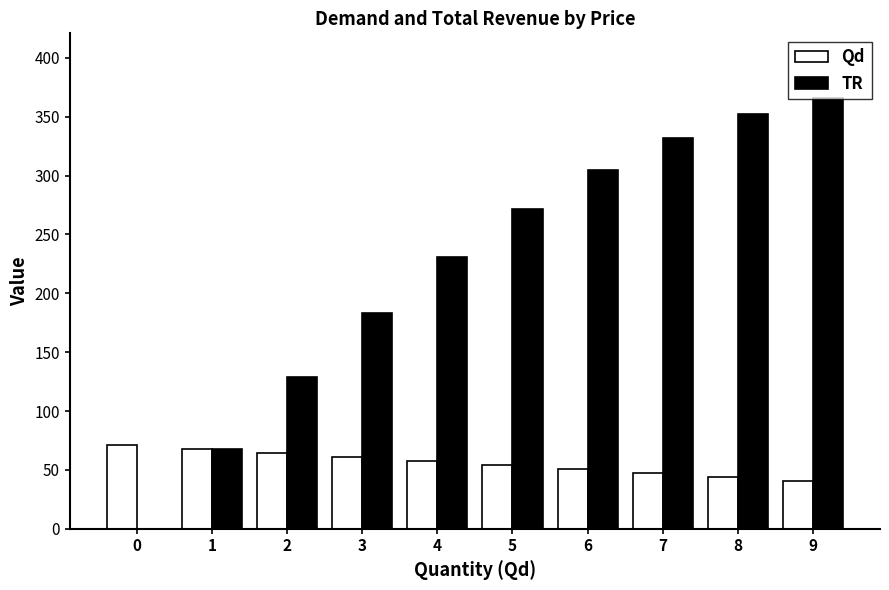

Is it true that Qd equals 97.2 at 5?

False